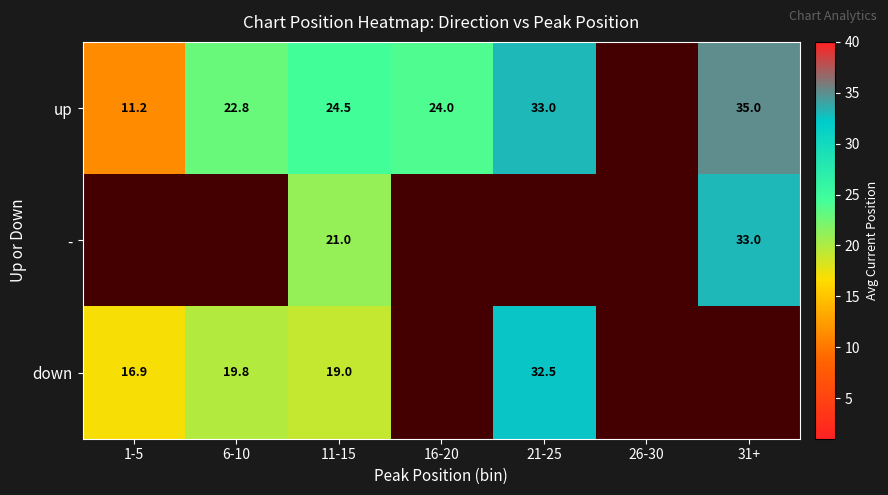

At which category is the sum across all series the highest?

11-15